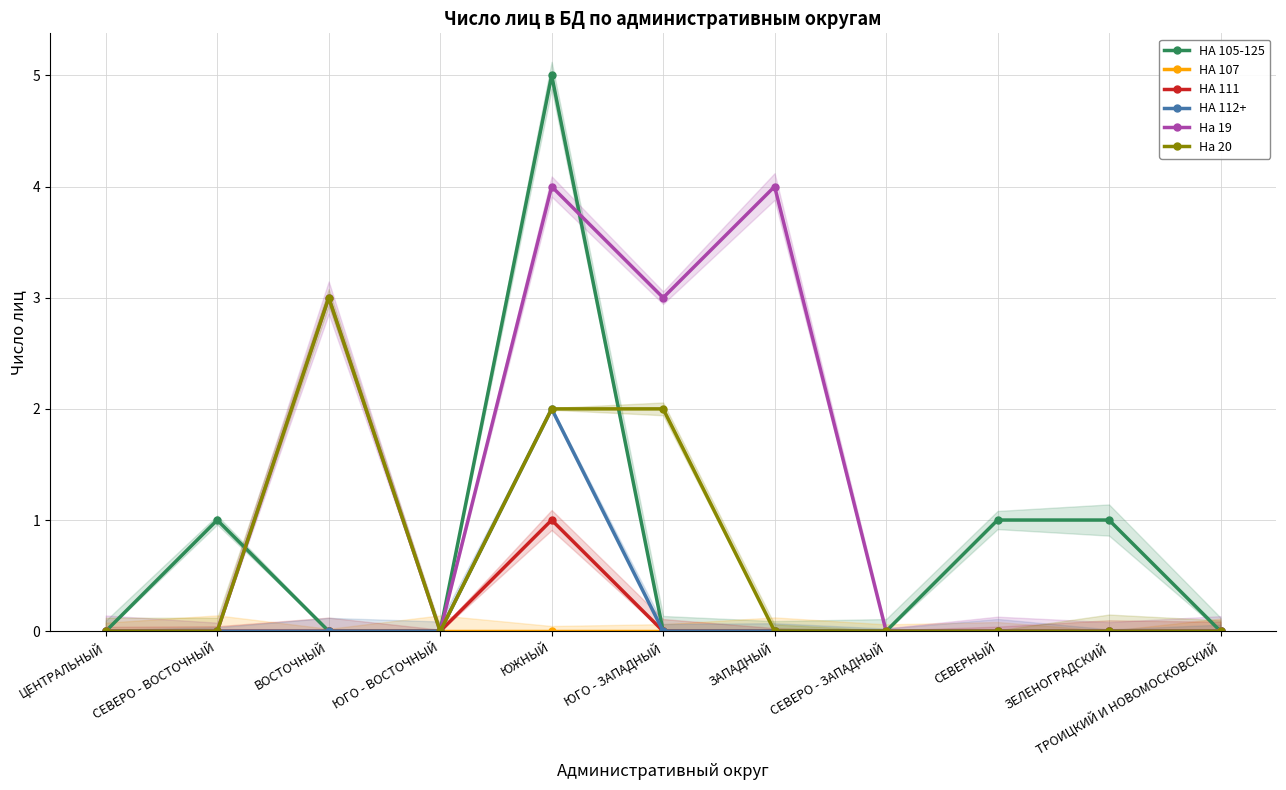

How many data points does each series have?

11